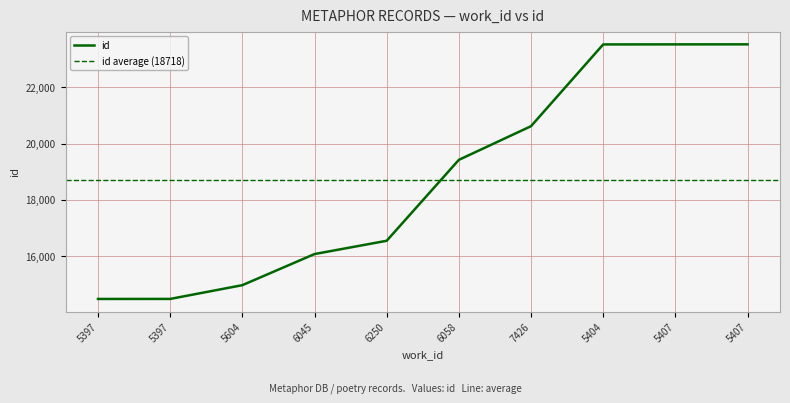

The value at 6045 is 4018. True or false?

False